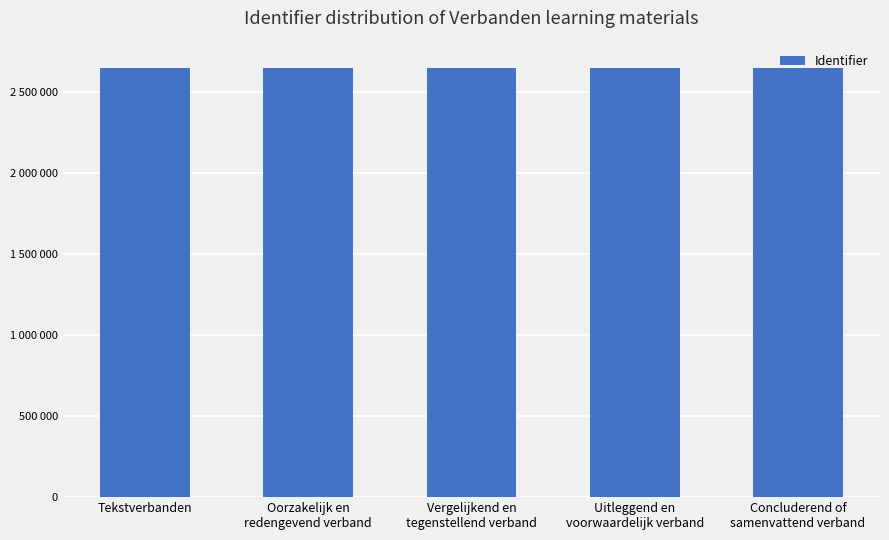

At which label does the data first exceed 2649570?

Uitleggend en
voorwaardelijk verband